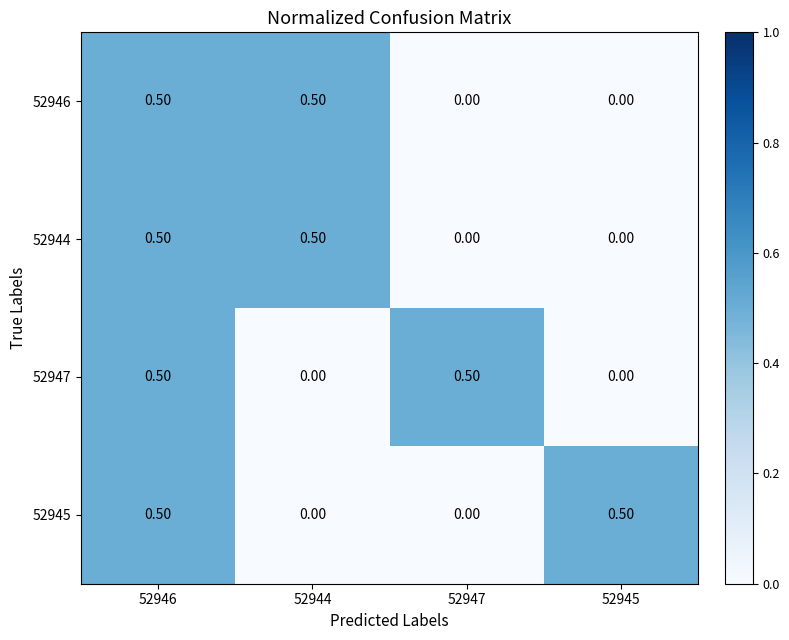

At how many categories does at least one series exceed 0?

4